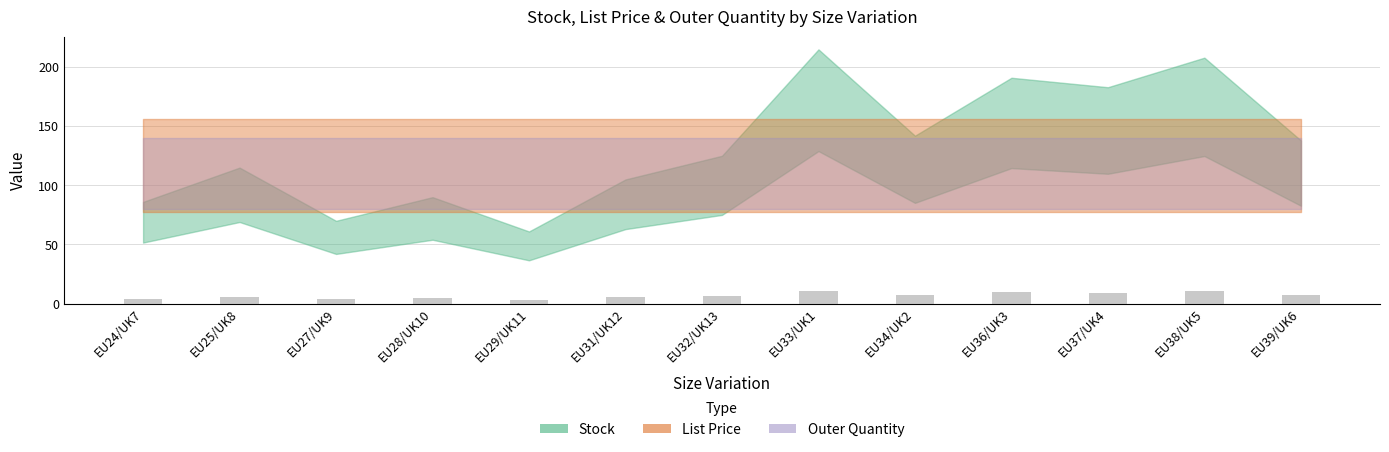

Is it true that the value at EU39/UK6 is 6.9?

True